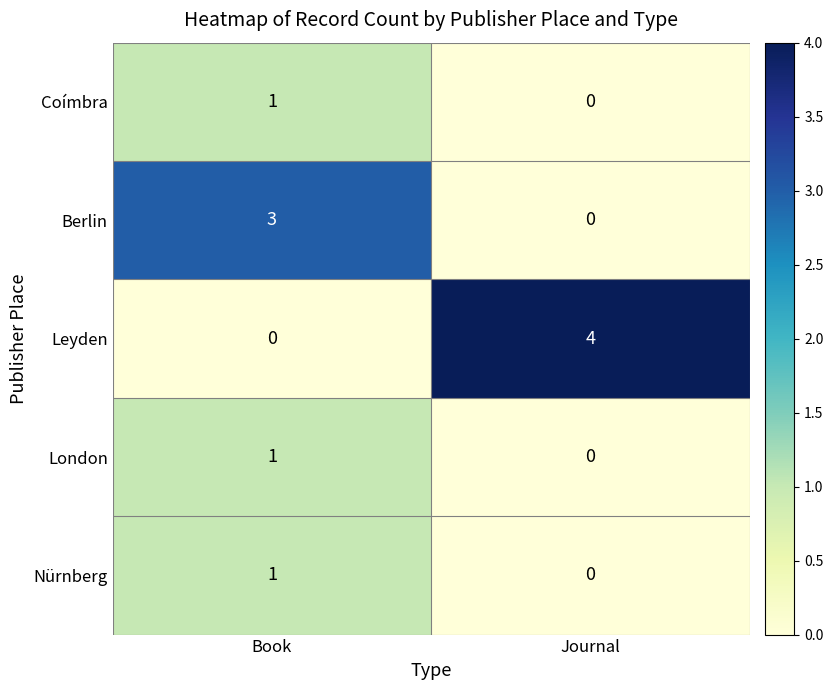

What is the sum of the Berlin values at Journal and Book?

3